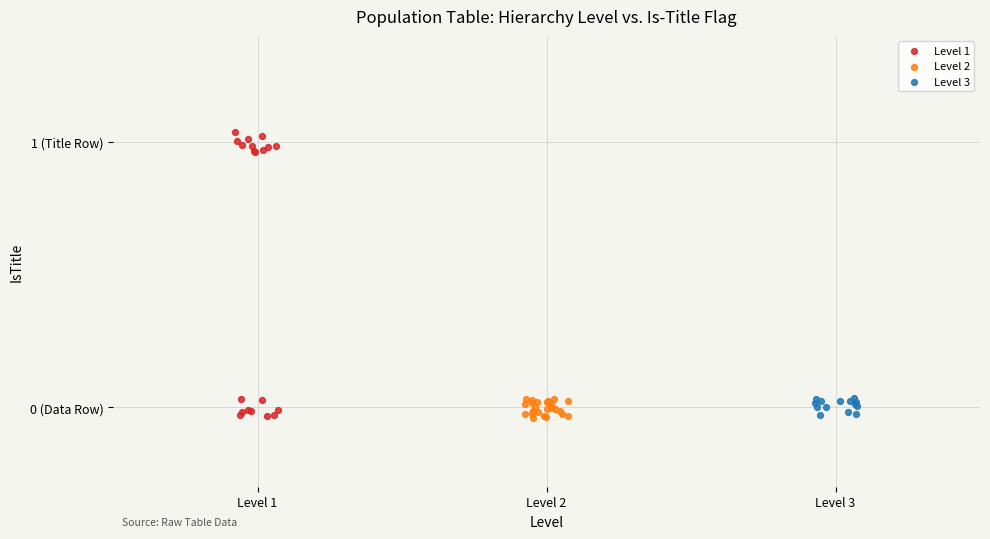

What are all the series names shown in the legend?

Level 1, Level 2, Level 3